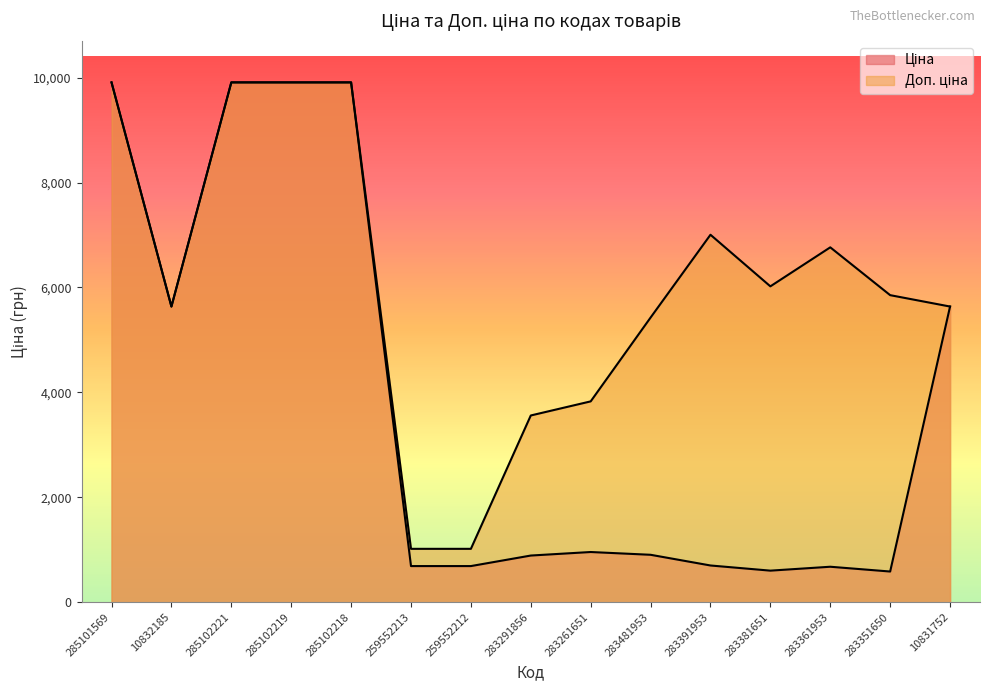

What is the average value of the Ціна series?

3840.0